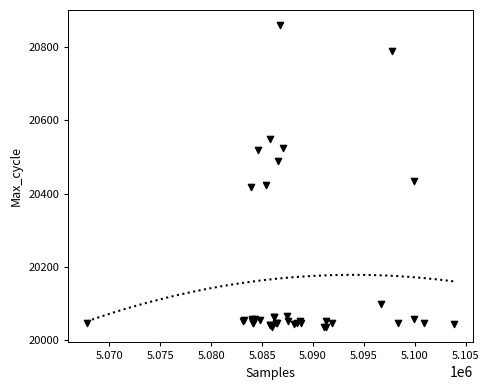

What Y value in the scatter plot is closest to 20447?

20434